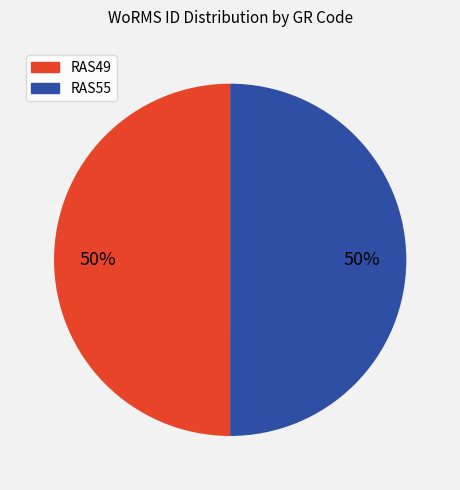

Combined, do RAS49 and RAS55 account for over 50%?

Yes